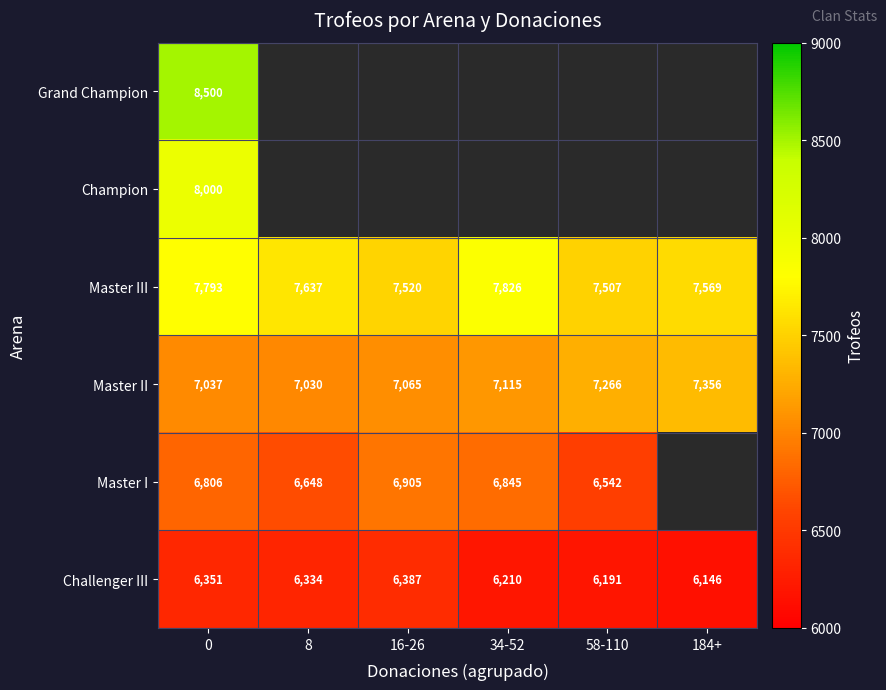

At how many categories does at least one series exceed 4526?

6